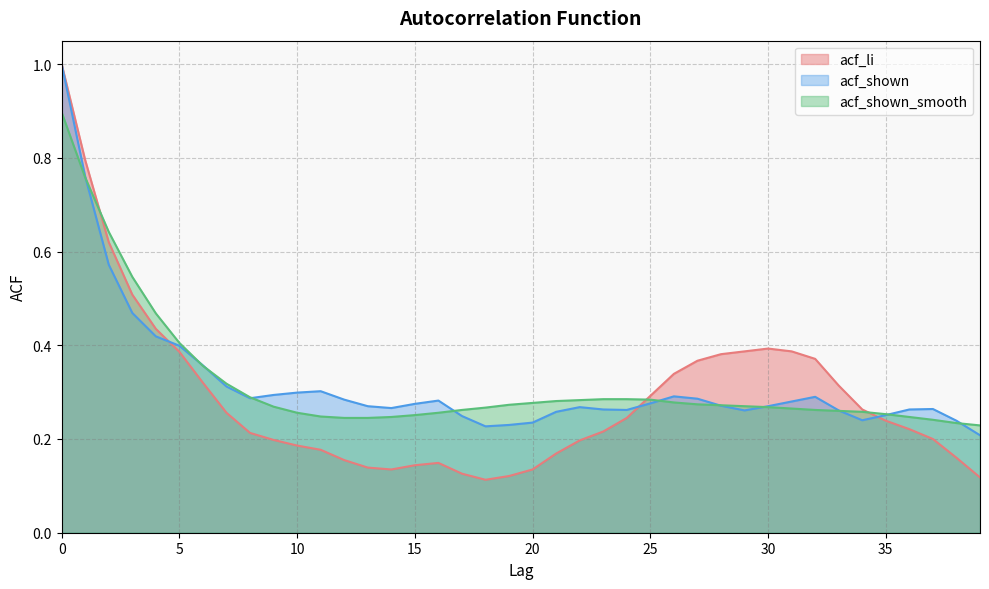

What is the value of the acf_shown_smooth point at the 14th from the left?

0.2